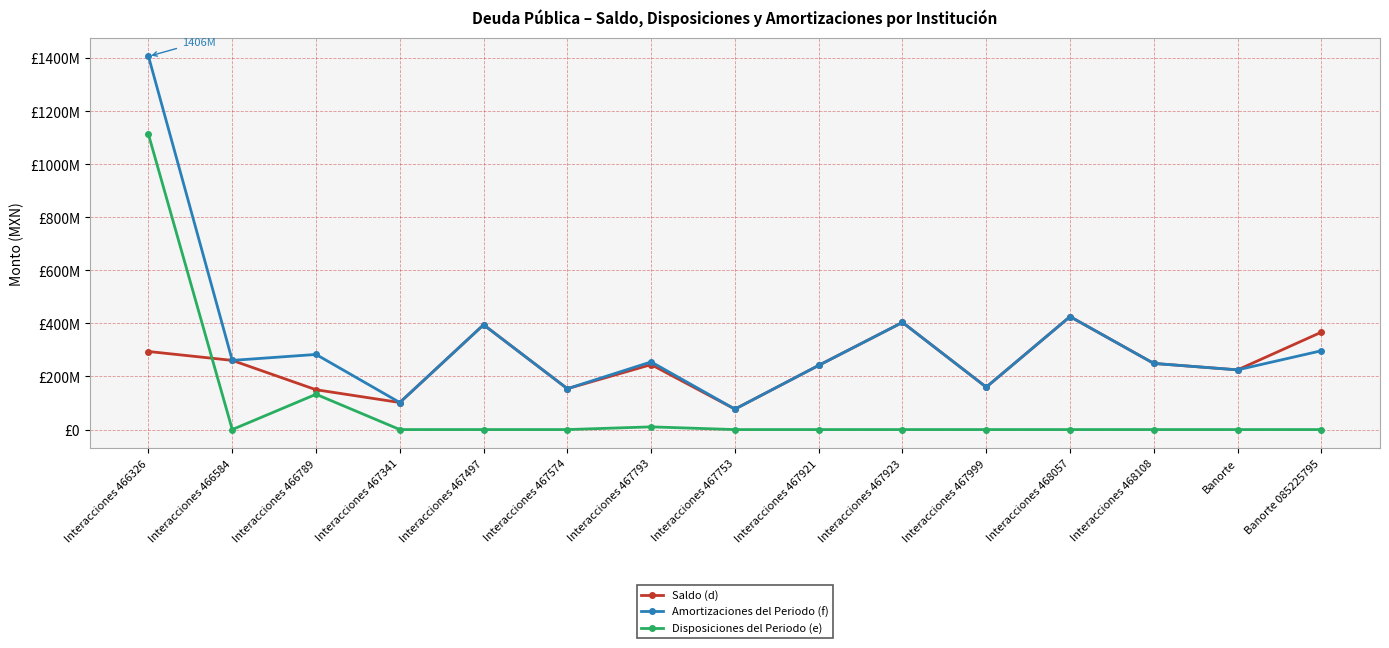

At which category does Saldo (d) reach its first local valley?

Interacciones 467341